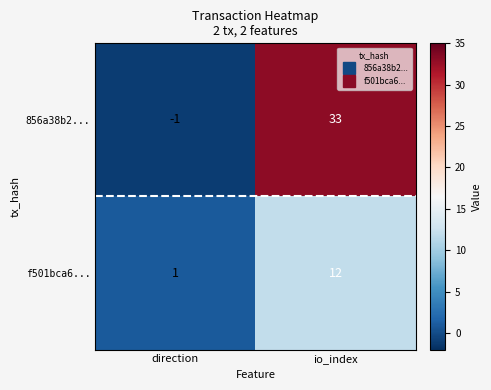

True or false: 856a38b2... has a value of -1 at direction.

True